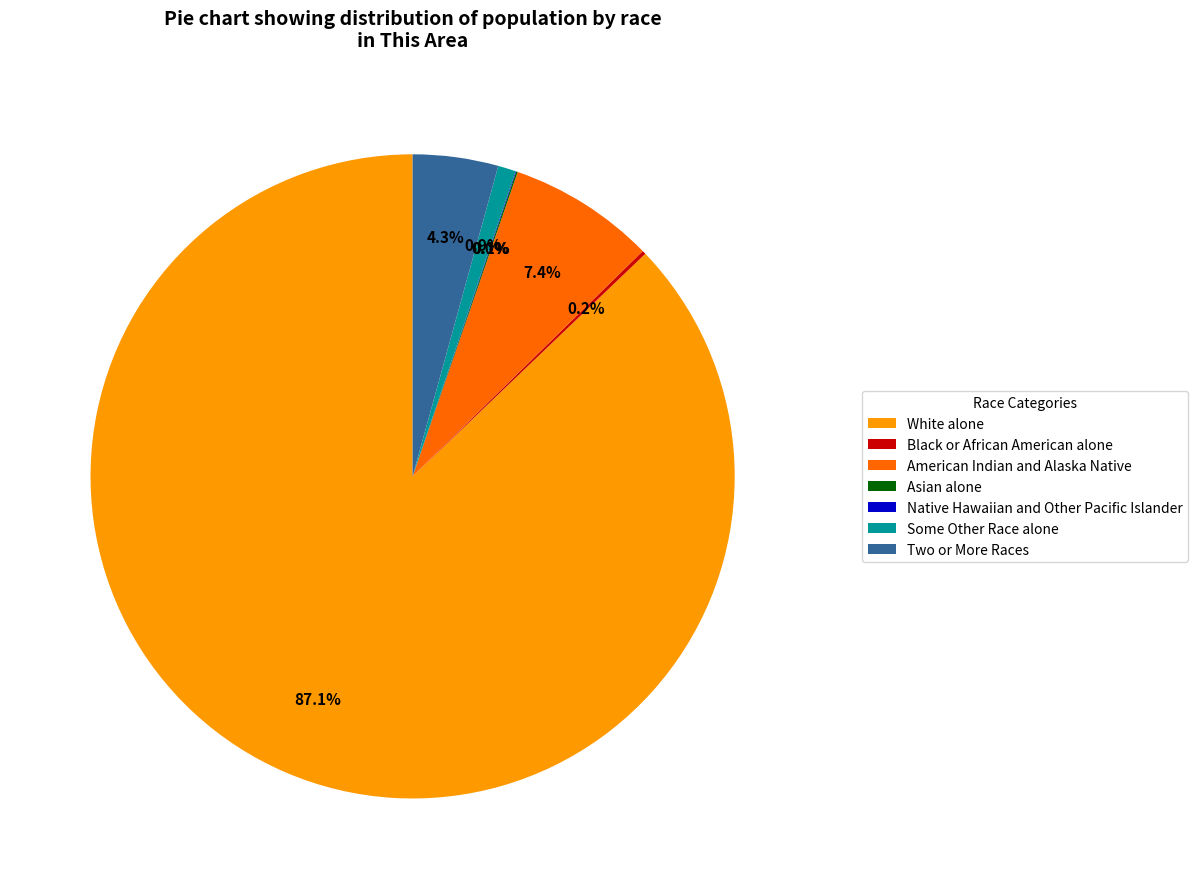

Combined, do Two or More Races and Some Other Race alone account for over 50%?

No